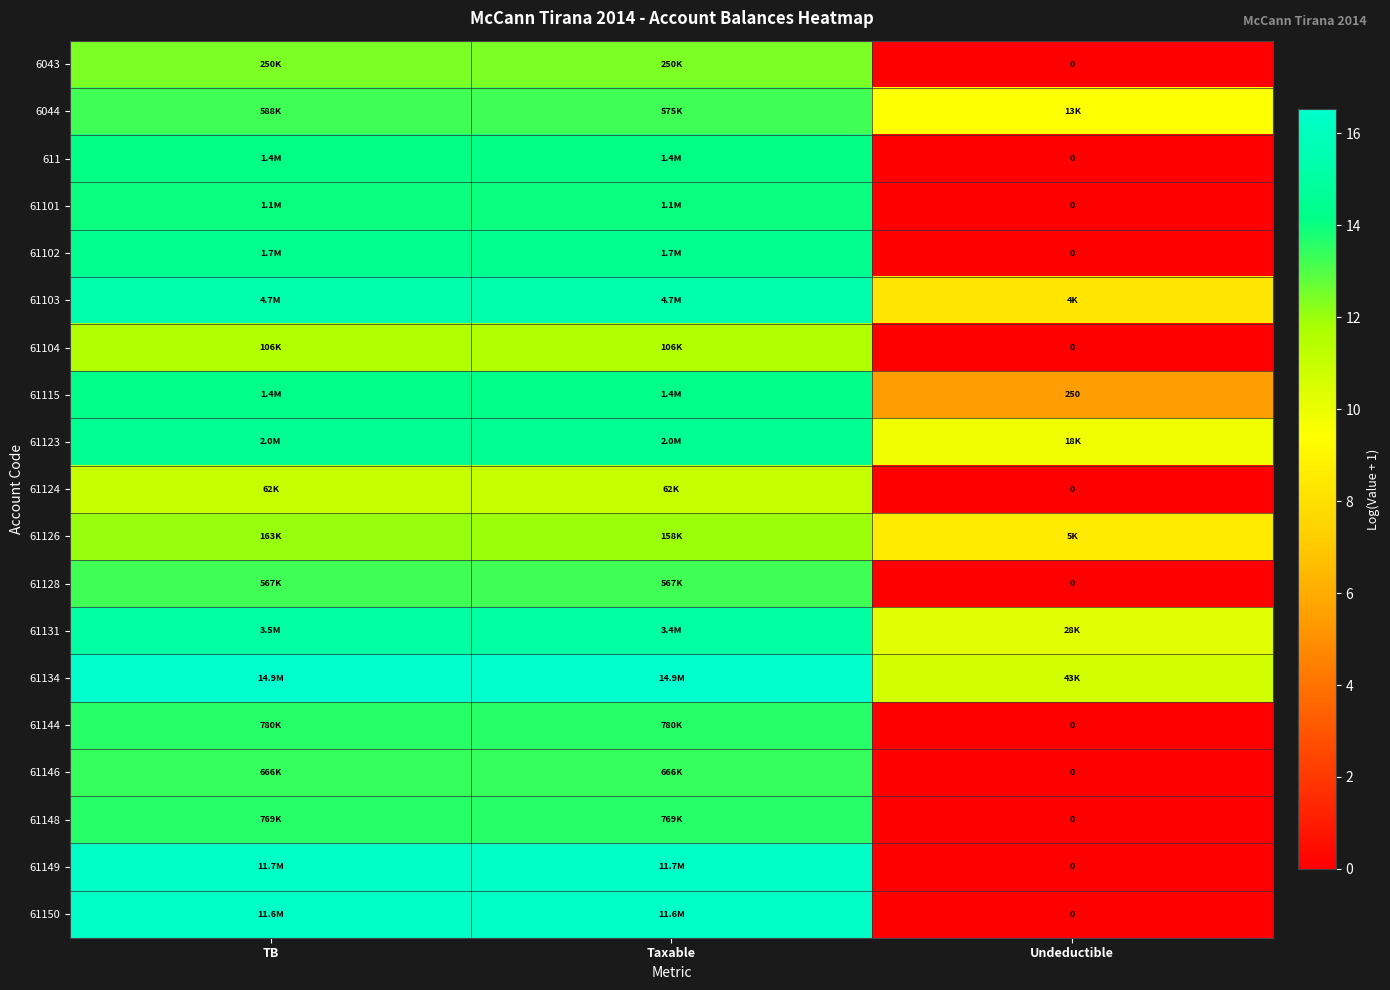

How many distinct data groups are displayed?

19